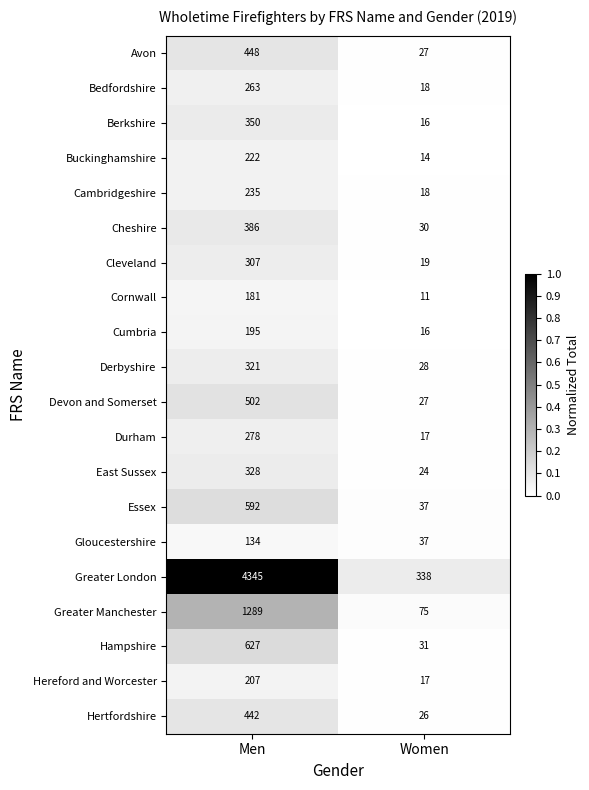

What is the sum of the Greater London values at Men and Women?

4683